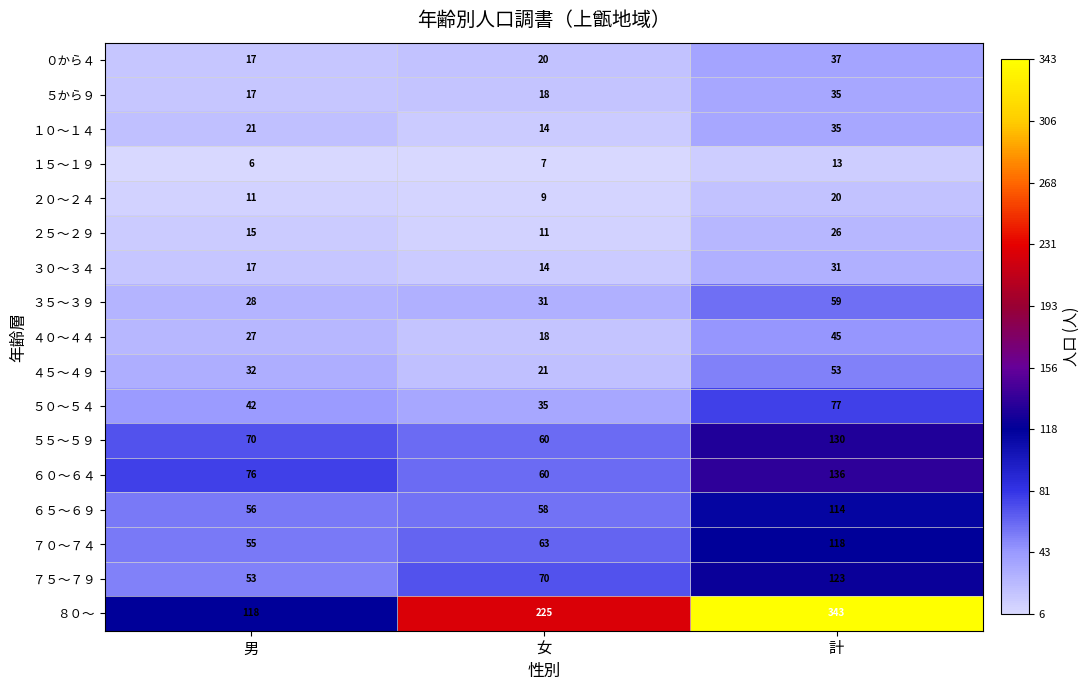

Where is １０～１４ nearest to the value 24?

男